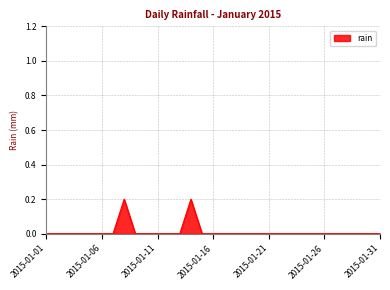

How many lines are shown in the chart?

1